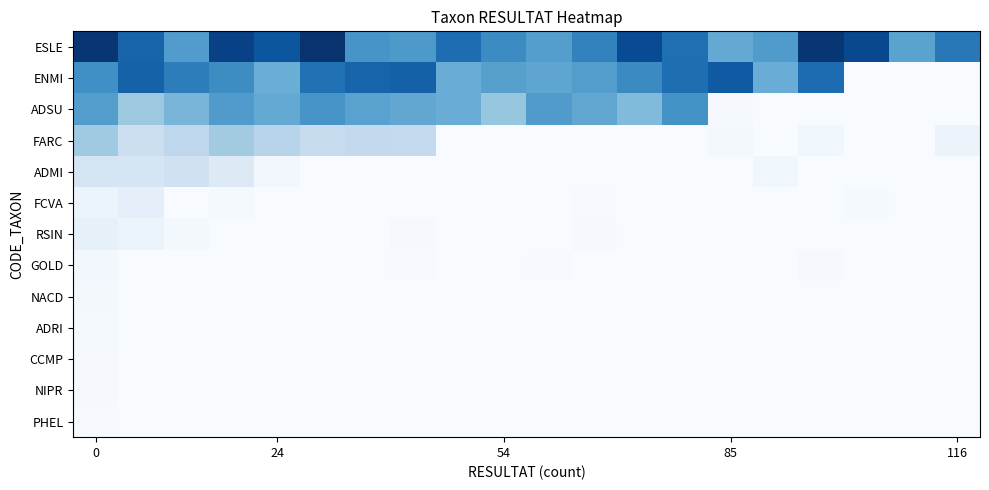

At how many categories does at least one series exceed 0?

20